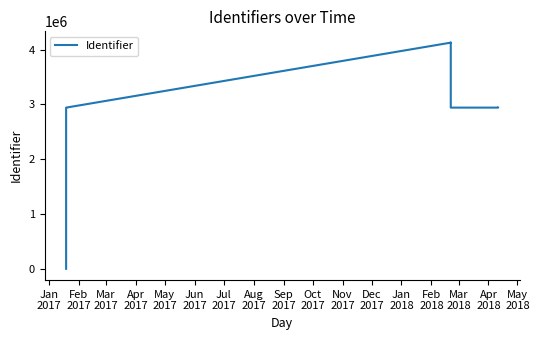

What is the difference between the maximum and minimum values?

4125272